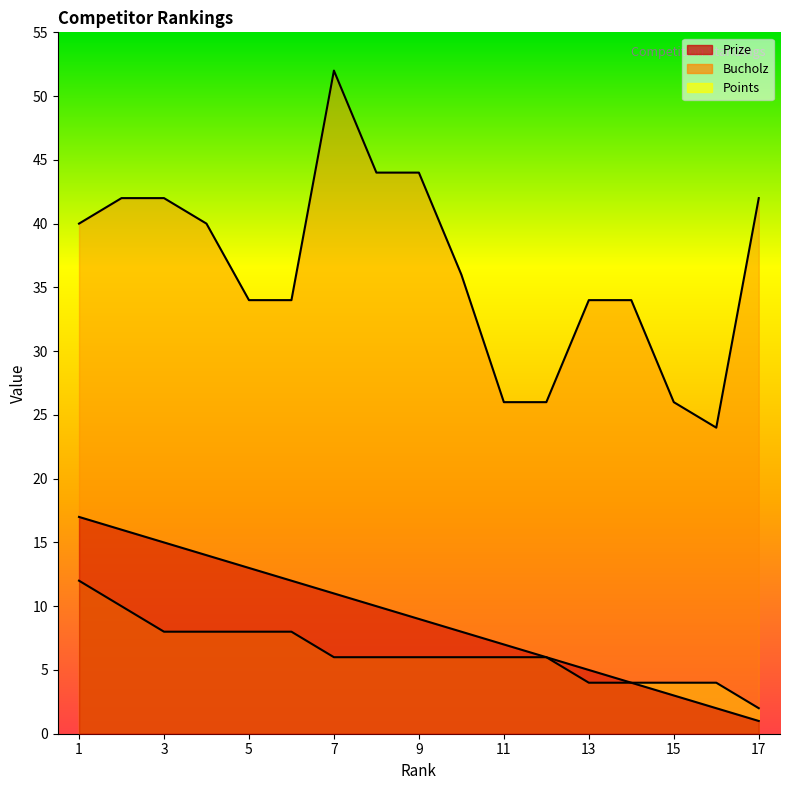

At which label does Points first exceed 6?

1